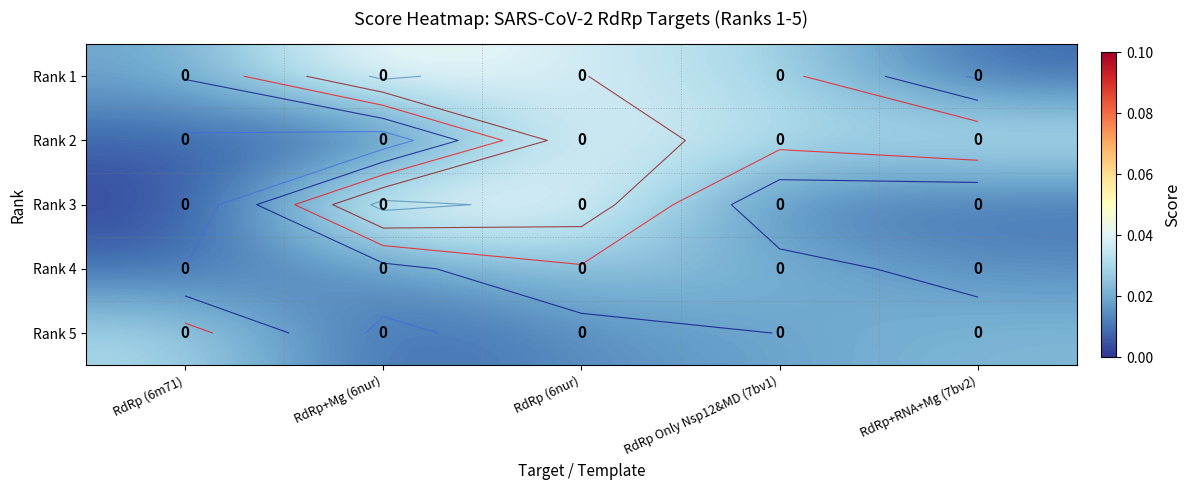

At RdRp (6nur), list the series in order from smallest to largest.

Rank 5, Rank 4, Rank 1, Rank 3, Rank 2